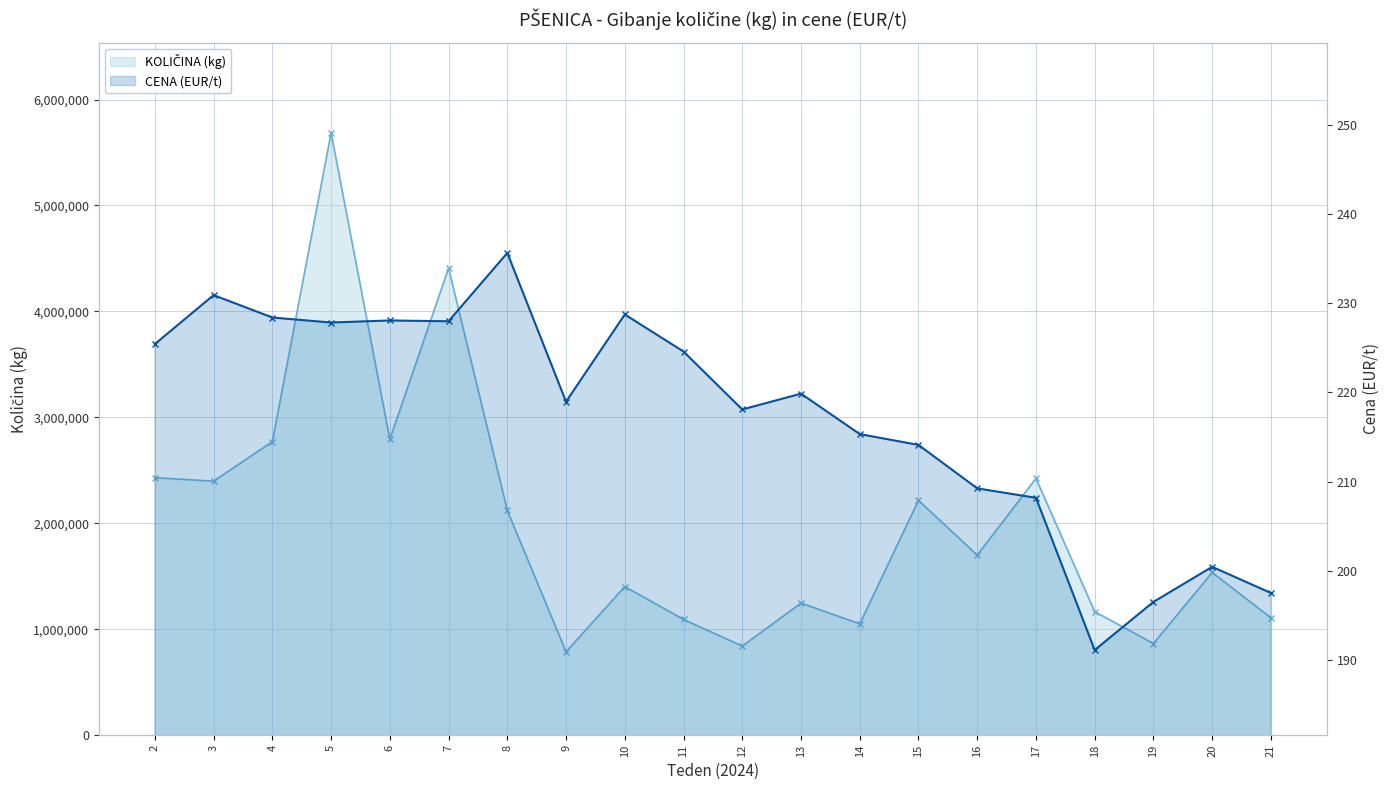

Is the value of KOLIČINA (kg) at 10 greater than the value of CENA (EUR/t) at 21?

Yes